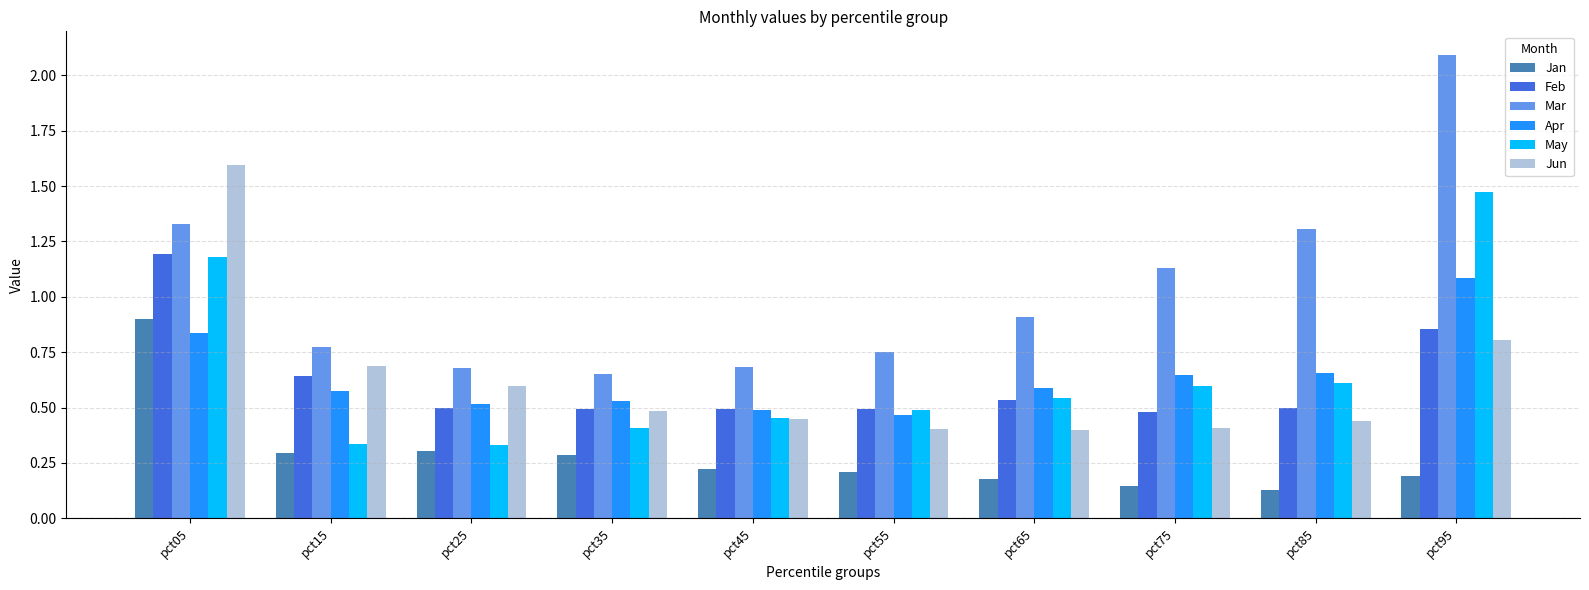

List the series in order of their peak value, lowest first.

Jan, Apr, Feb, May, Jun, Mar